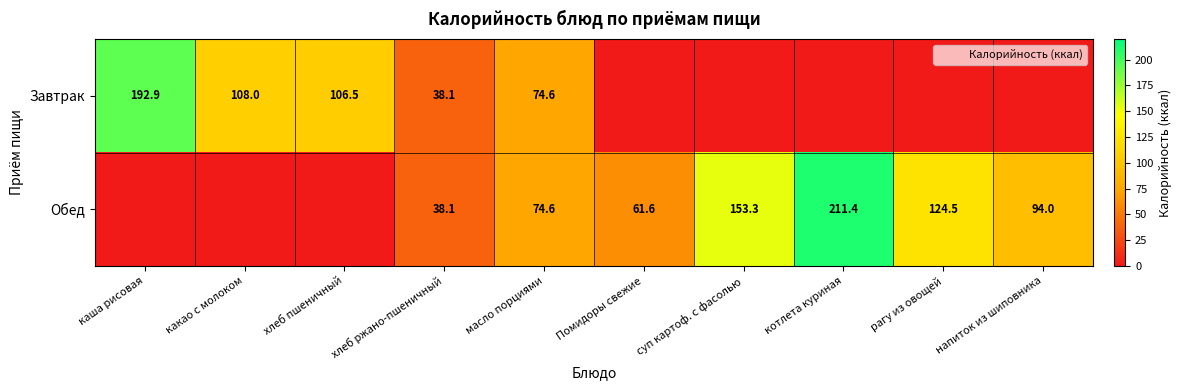

What is the spread (max minus min) of values at напиток из шиповника?

94.0